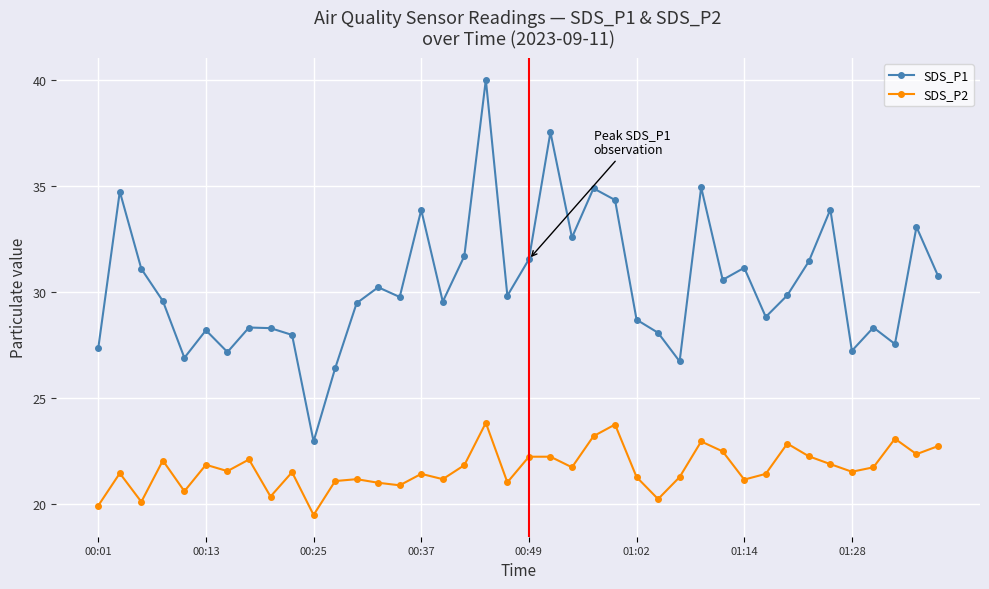

True or false: SDS_P1 and SDS_P2 cross at least once.

False